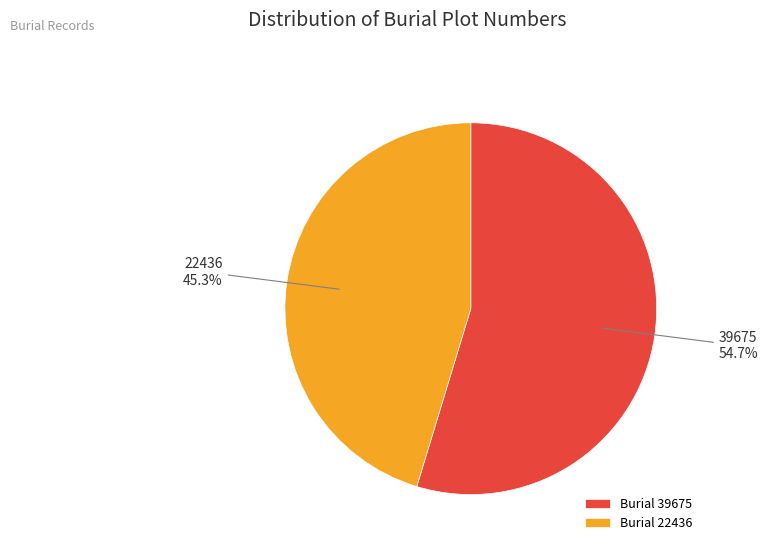

Which category has the biggest portion of the pie?

Burial 39675